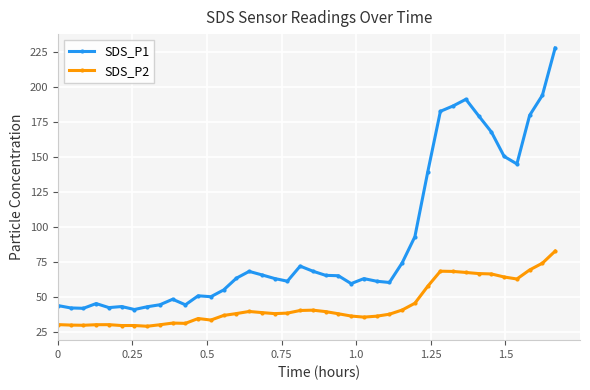

What is the greatest value displayed?

227.9